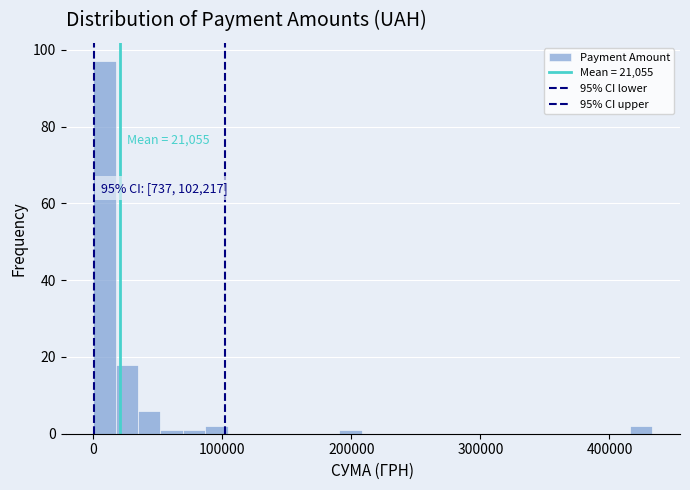

Around what value on the x-axis is the tallest bar? Give the approximate position of its centre, as read against the axis.

10000